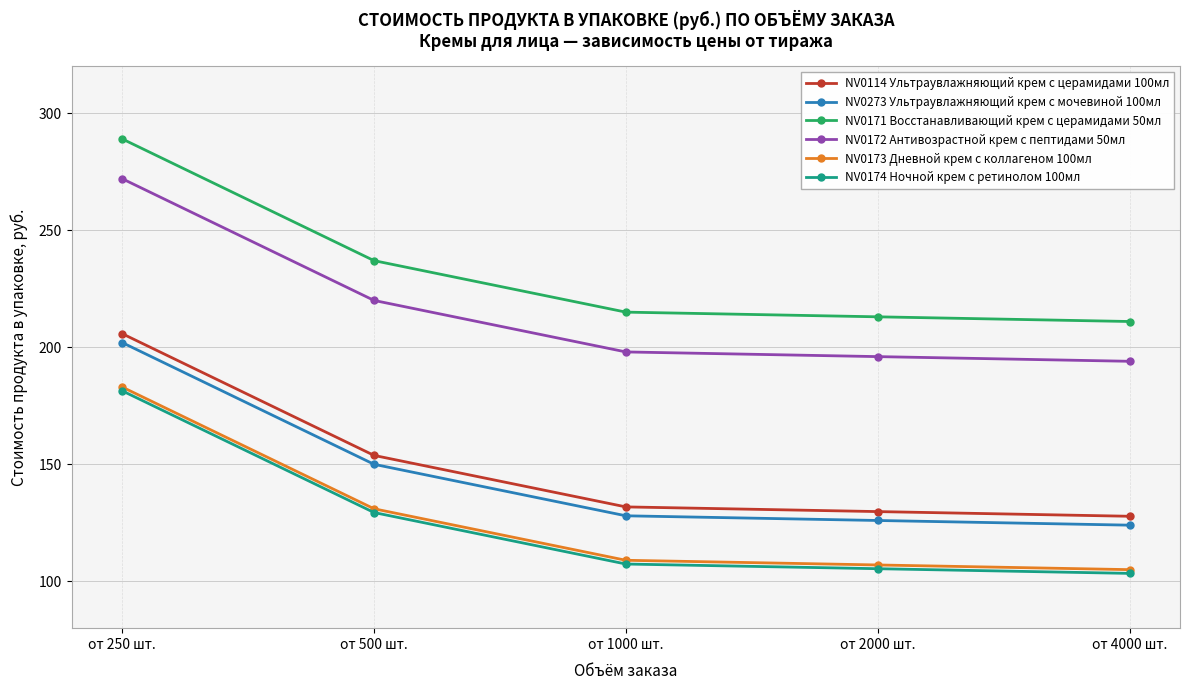

True or false: NV0174 Ночной крем с ретинолом 100мл and NV0114 Ультраувлажняющий крем с церамидами 100мл cross at least once.

False